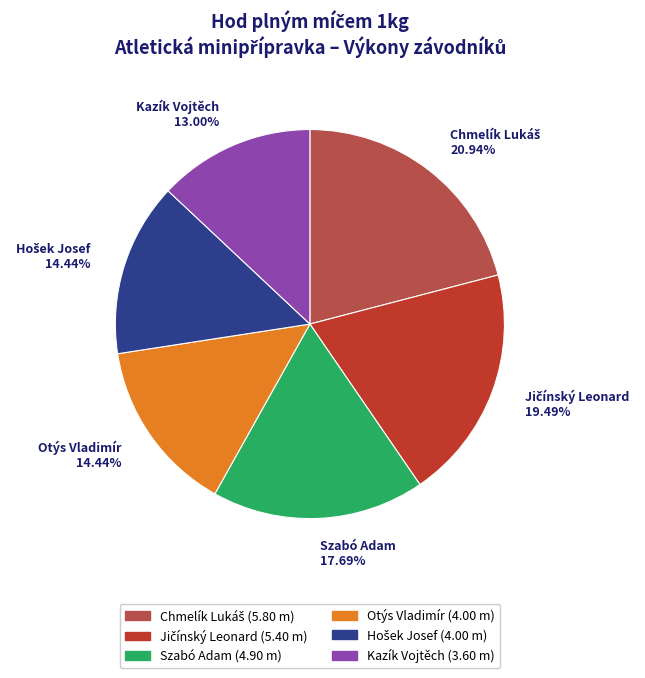

Is there a majority slice in this chart?

No